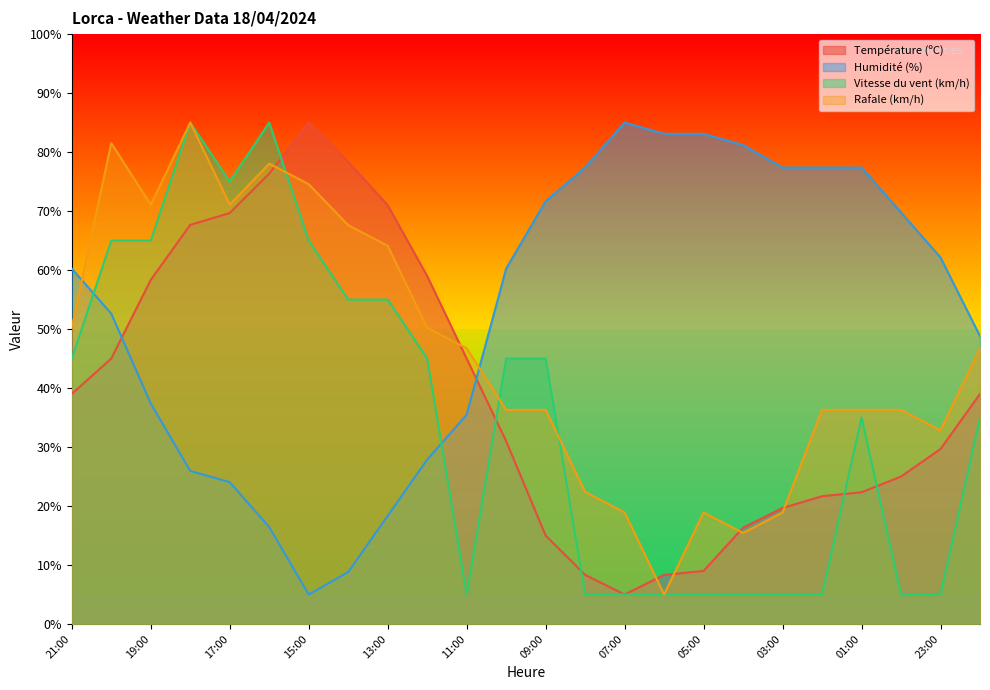

What is the difference between the Vitesse du vent (km/h) values at 13:00 and 22:00?

20.0